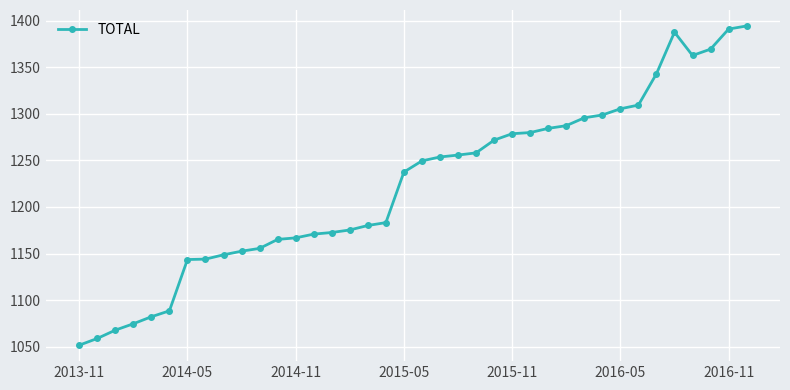

Count the number of categories in the chart.

38